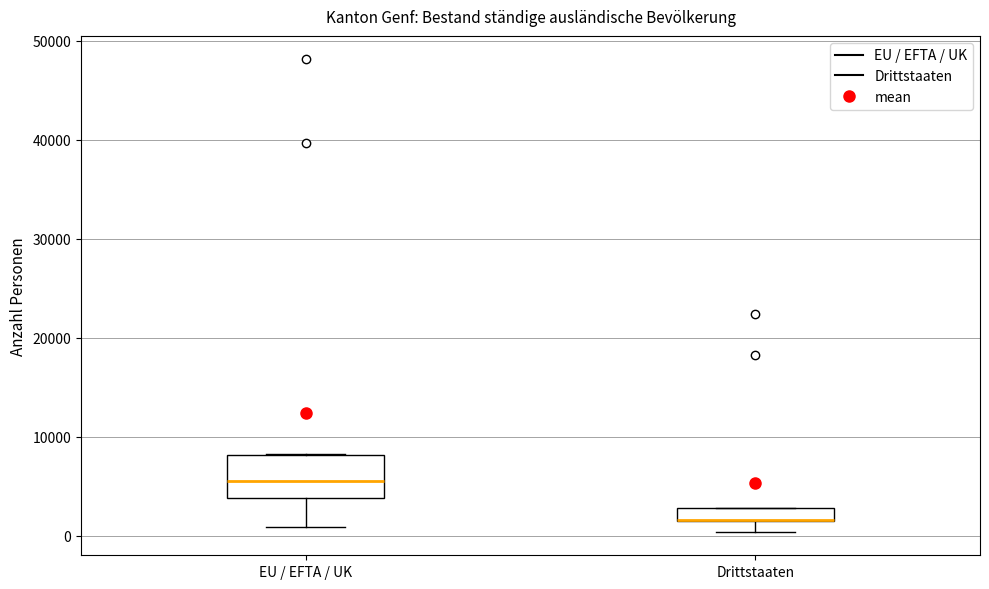

Comparing the boxes themselves (not the whiskers), which one is the tallest?

EU / EFTA / UK